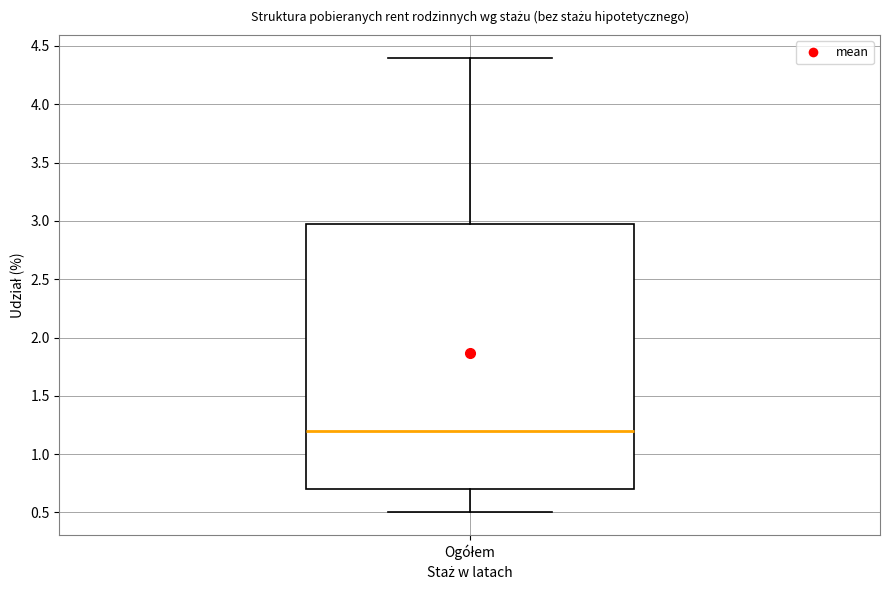

Transcribe this box plot: give where the median line is, the range the box spans, and where the two whiskers end, as read against the y-axis. The values are not printed on the chart, so give them approximately, as read against the axis.

median 1.2, box 0.7 to 3.0, whiskers 0.5 to 4.4